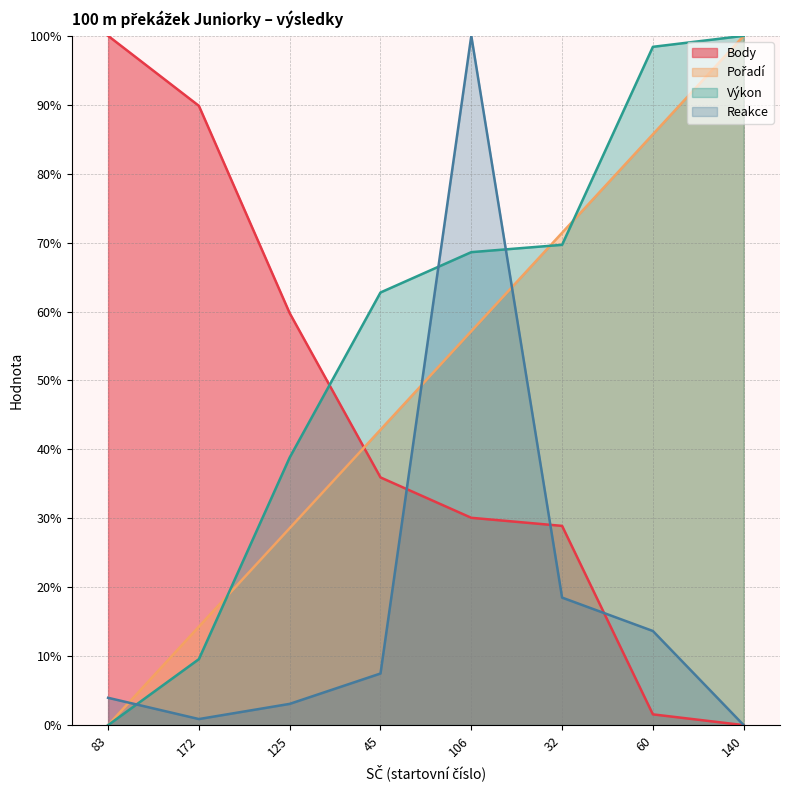

How many values in Pořadí are above zero?

7